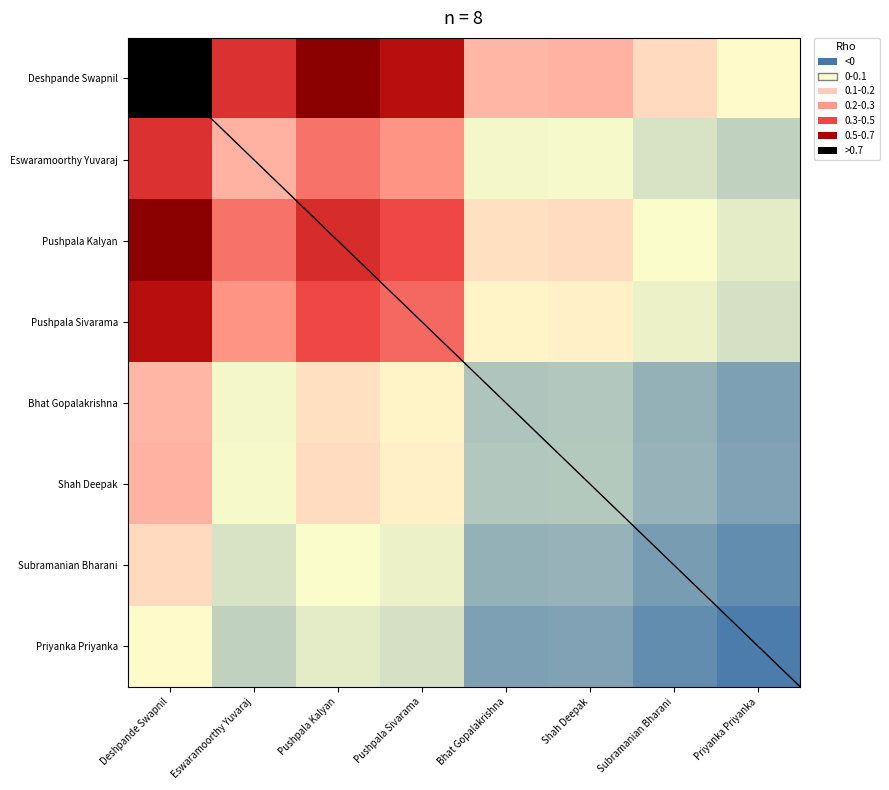

Reading right to left, what are all the values shown in this chart?

Deshpande Swapnil: Priyanka Priyanka=0.0	Subramanian Bharani=0.1	Shah Deepak=0.3	Bhat Gopalakrishna=0.3	Pushpala Sivarama=0.8	Pushpala Kalyan=0.8	Eswaramoorthy Yuvaraj=0.6	Deshpande Swapnil=1.0
Eswaramoorthy Yuvaraj: Priyanka Priyanka=-0.3	Subramanian Bharani=-0.2	Shah Deepak=-0.0	Bhat Gopalakrishna=-0.1	Pushpala Sivarama=0.4	Pushpala Kalyan=0.5	Eswaramoorthy Yuvaraj=0.3	Deshpande Swapnil=0.6
Pushpala Kalyan: Priyanka Priyanka=-0.1	Subramanian Bharani=-0.0	Shah Deepak=0.1	Bhat Gopalakrishna=0.1	Pushpala Sivarama=0.6	Pushpala Kalyan=0.7	Eswaramoorthy Yuvaraj=0.5	Deshpande Swapnil=0.8
Pushpala Sivarama: Priyanka Priyanka=-0.2	Subramanian Bharani=-0.1	Shah Deepak=0.1	Bhat Gopalakrishna=0.0	Pushpala Sivarama=0.5	Pushpala Kalyan=0.6	Eswaramoorthy Yuvaraj=0.4	Deshpande Swapnil=0.8
Bhat Gopalakrishna: Priyanka Priyanka=-0.7	Subramanian Bharani=-0.6	Shah Deepak=-0.4	Bhat Gopalakrishna=-0.4	Pushpala Sivarama=0.0	Pushpala Kalyan=0.1	Eswaramoorthy Yuvaraj=-0.1	Deshpande Swapnil=0.3
Shah Deepak: Priyanka Priyanka=-0.7	Subramanian Bharani=-0.6	Shah Deepak=-0.4	Bhat Gopalakrishna=-0.4	Pushpala Sivarama=0.1	Pushpala Kalyan=0.1	Eswaramoorthy Yuvaraj=-0.0	Deshpande Swapnil=0.3
Subramanian Bharani: Priyanka Priyanka=-0.8	Subramanian Bharani=-0.7	Shah Deepak=-0.6	Bhat Gopalakrishna=-0.6	Pushpala Sivarama=-0.1	Pushpala Kalyan=-0.0	Eswaramoorthy Yuvaraj=-0.2	Deshpande Swapnil=0.1
Priyanka Priyanka: Priyanka Priyanka=-1.0	Subramanian Bharani=-0.8	Shah Deepak=-0.7	Bhat Gopalakrishna=-0.7	Pushpala Sivarama=-0.2	Pushpala Kalyan=-0.1	Eswaramoorthy Yuvaraj=-0.3	Deshpande Swapnil=0.0